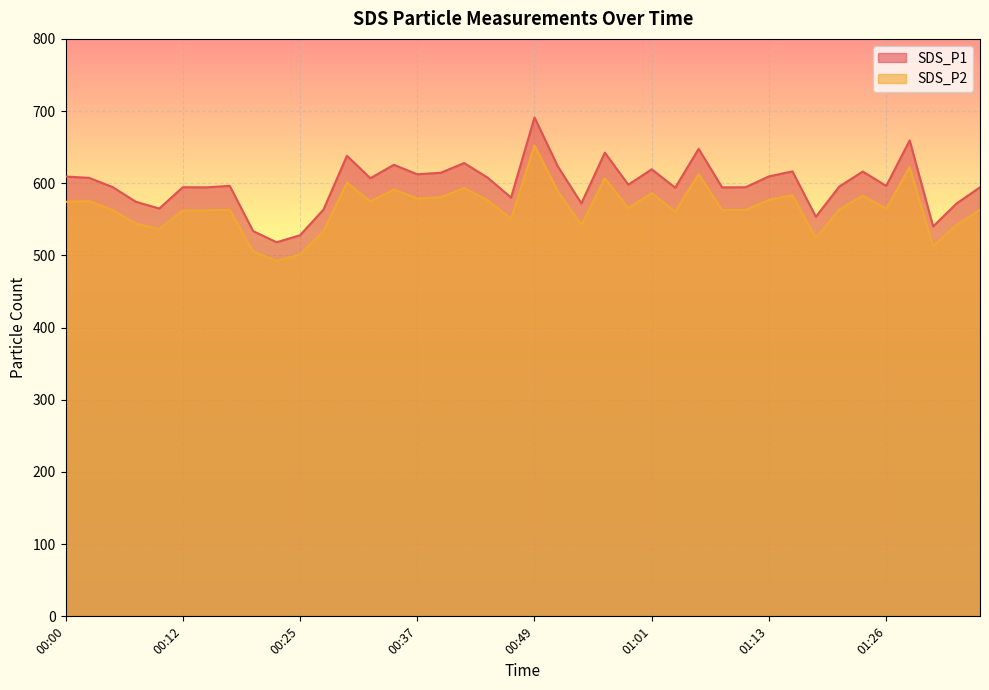

Does the chart display data point markers on the line(s)?

No